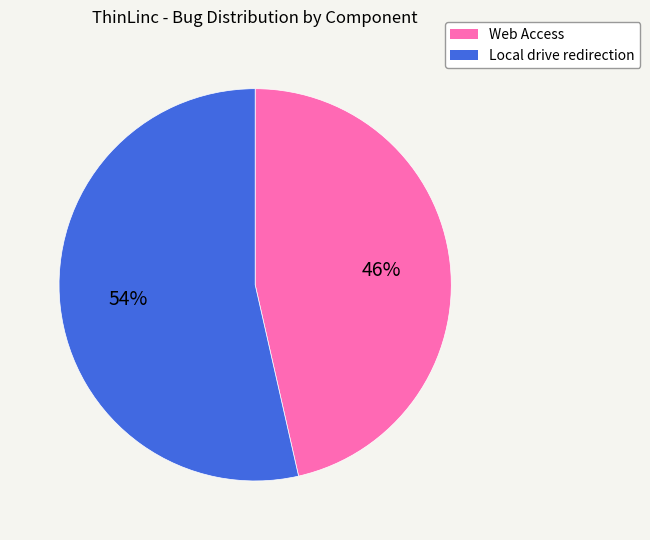

Combined, do Web Access and Local drive redirection account for over 50%?

Yes